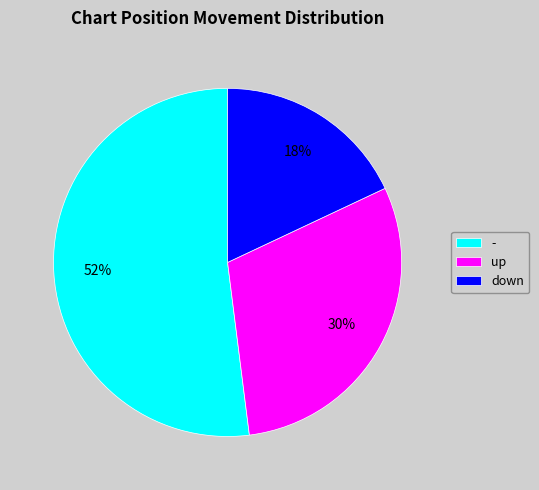

Which slice is the largest?

-